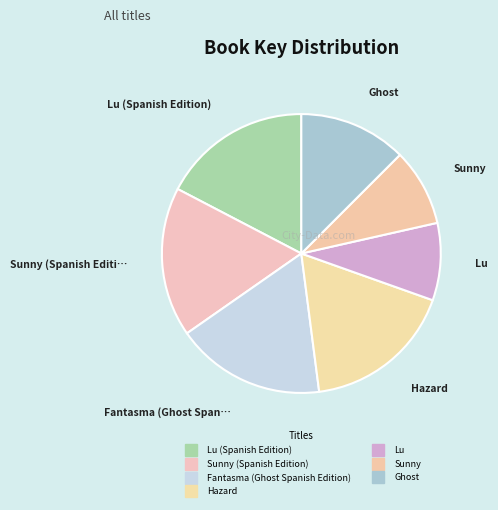

Rank the categories by value from lowest to highest.

Sunny, Lu, Ghost, Fantasma (Ghost Spanish Edition), Sunny (Spanish Edition), Lu (Spanish Edition), Hazard